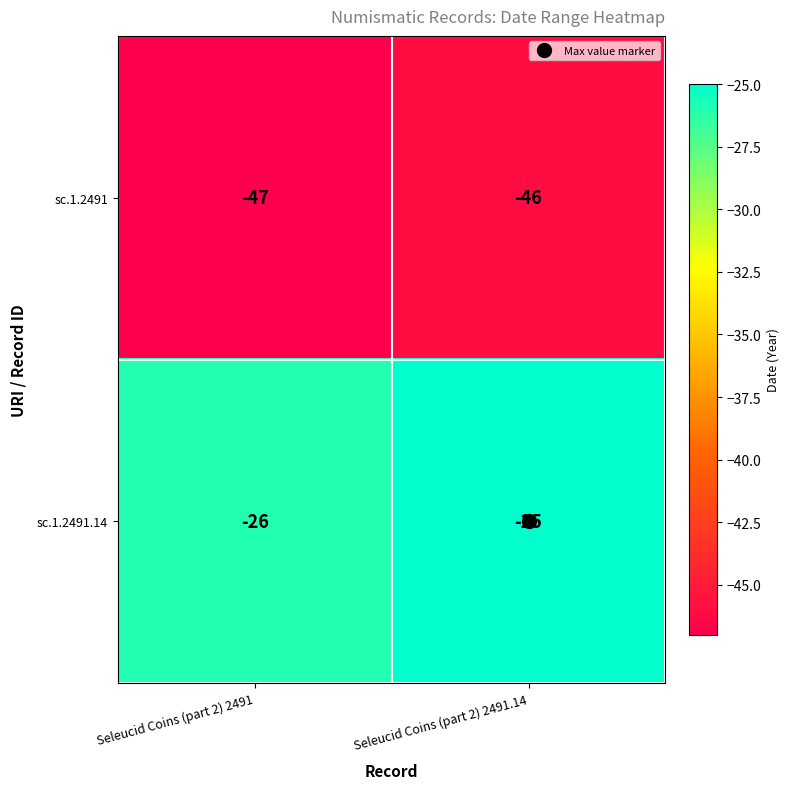

What is the difference between the highest and lowest values at Seleucid Coins (part 2) 2491.14?

21